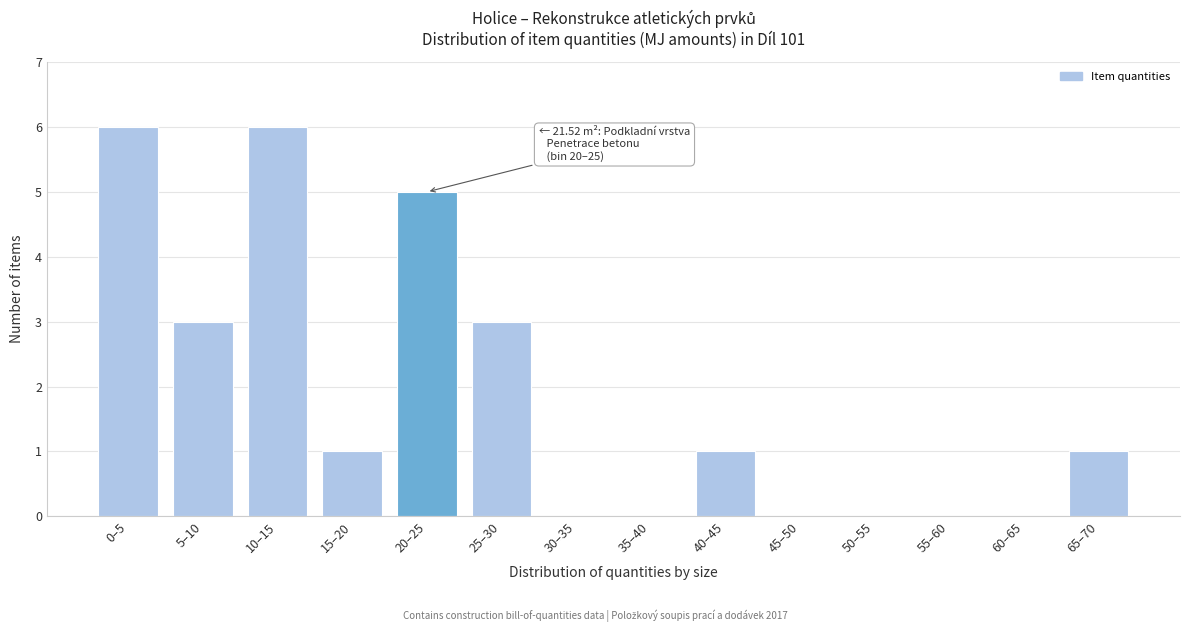

Reading left to right, extract all data points from this chart.

0–5=6	5–10=3	10–15=6	15–20=1	20–25=5	25–30=3	30–35=0	35–40=0	40–45=1	45–50=0	50–55=0	55–60=0	60–65=0	65–70=1